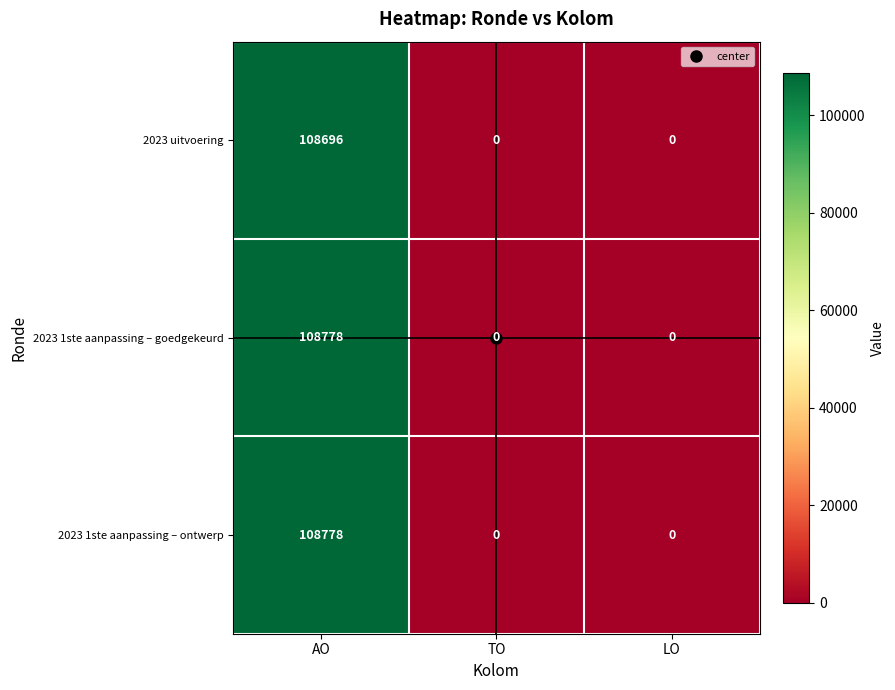

What is the difference between the maximum and minimum values in the 2023 1ste aanpassing – goedgekeurd series?

108778